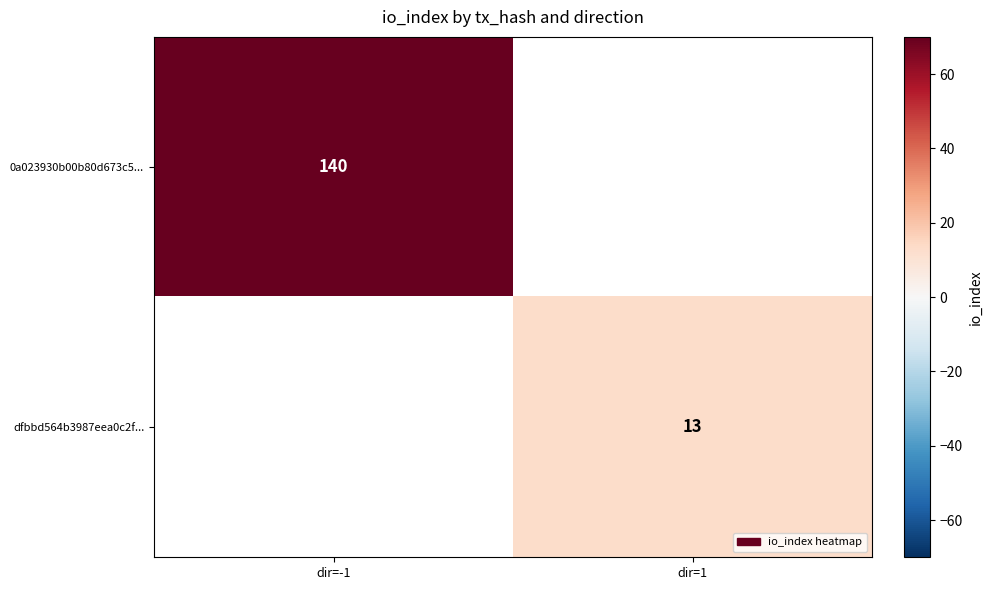

Is it true that dfbbd564b3987eea0c2f... equals 2.9 at dir=1?

False